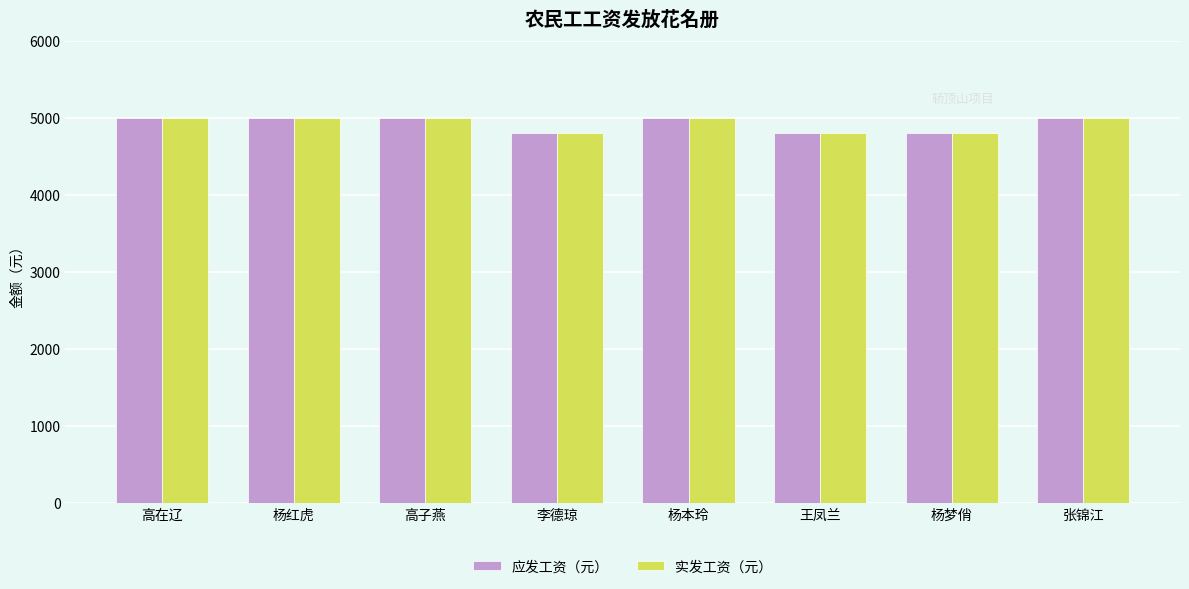

What is the label of the 3rd bar from the right?

王凤兰